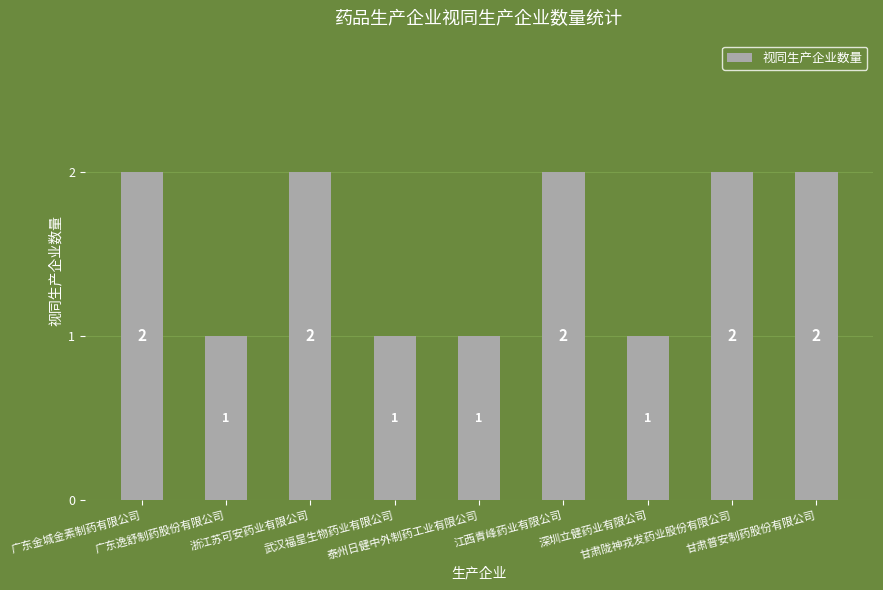

Reading right to left, list all the values displayed in this chart.

甘肃普安制药股份有限公司=2	甘肃陇神戎发药业股份有限公司=2	深圳立健药业有限公司=1	江西青峰药业有限公司=2	泰州日健中外制药工业有限公司=1	武汉福星生物药业有限公司=1	浙江苏可安药业有限公司=2	广东逸舒制药股份有限公司=1	广东金城金素制药有限公司=2